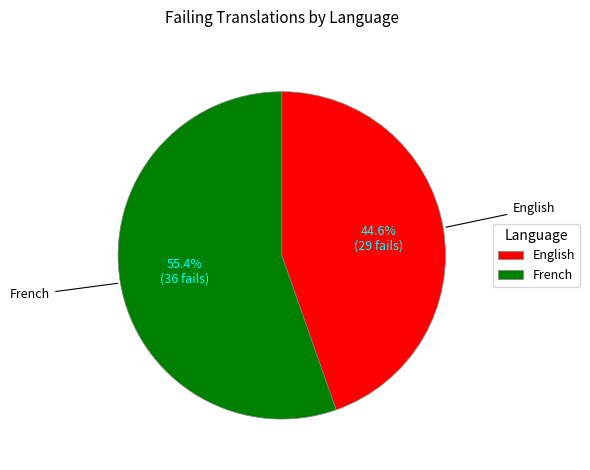

To the nearest percent, what is the average slice percentage?

50%